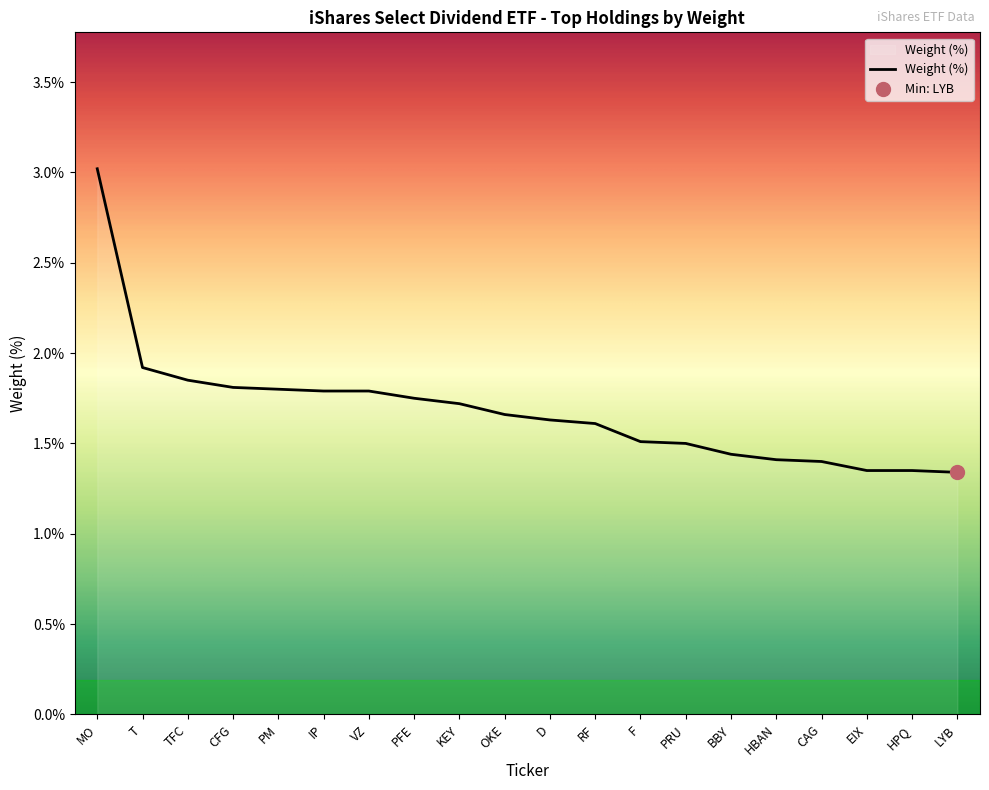

Which has a higher value, T or OKE?

T